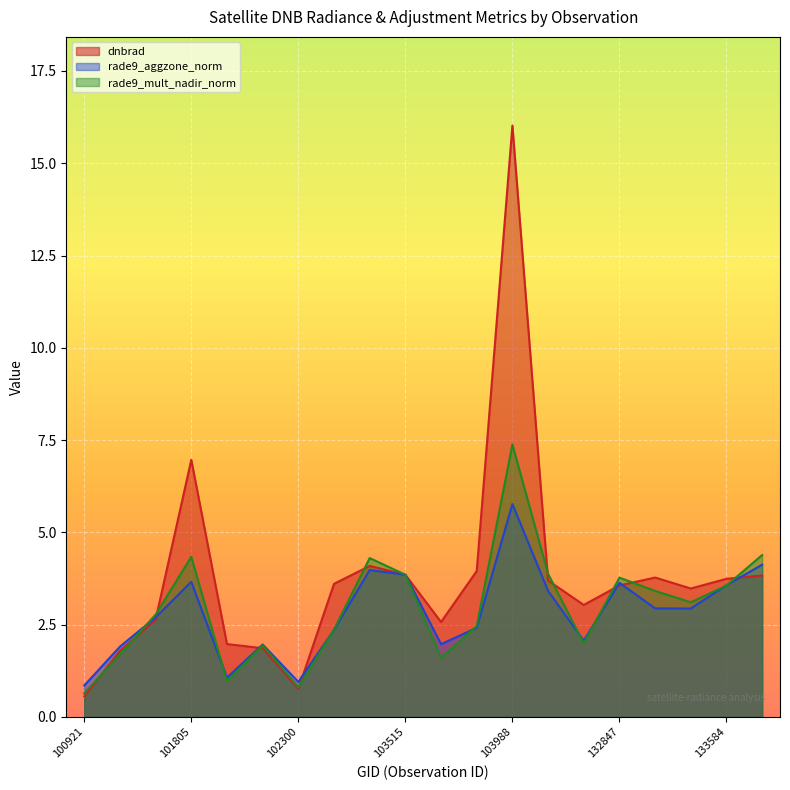

Is the value of rade9_mult_nadir_norm at 103988 greater than the value of dnbrad at 102179?

Yes